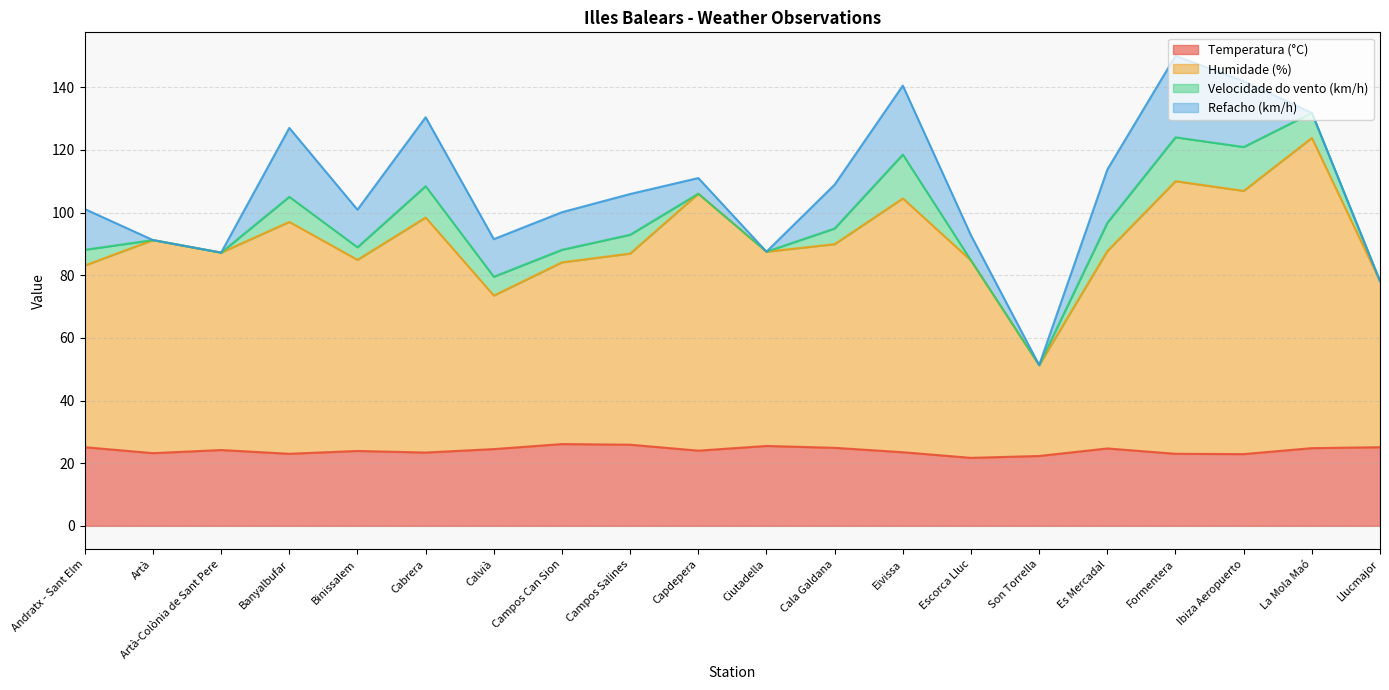

The Temperatura (°C) series shows 9.7 at Andratx - Sant Elm. True or false?

False